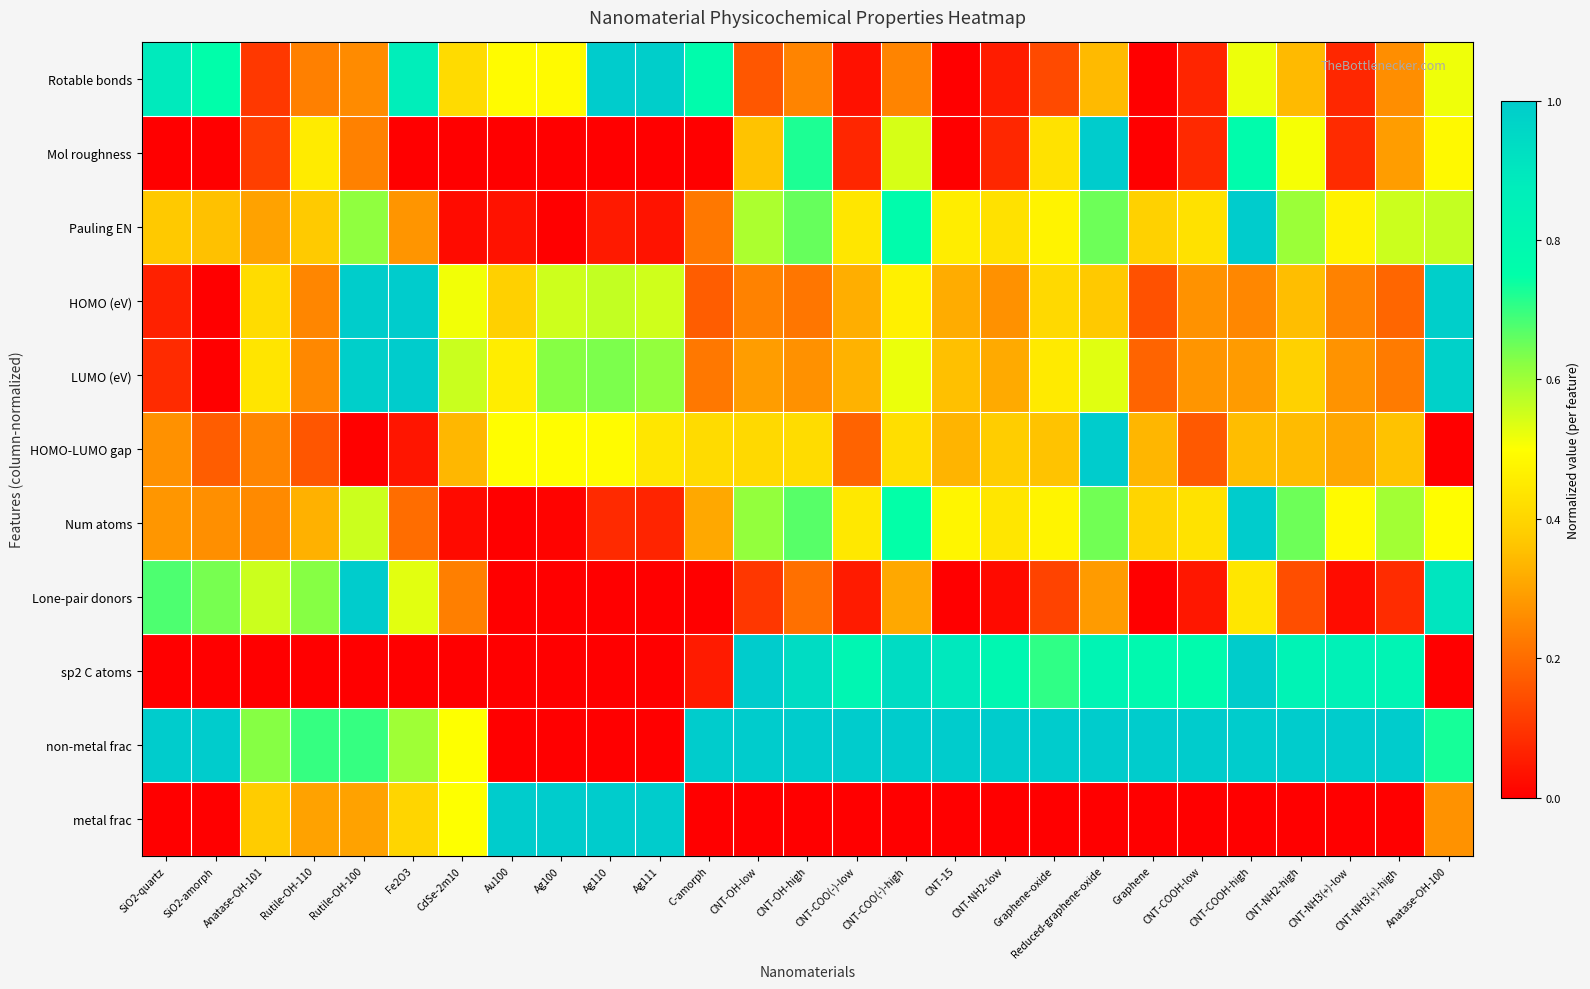

At which category is the sum across all series the highest?

Reduced-graphene-oxide